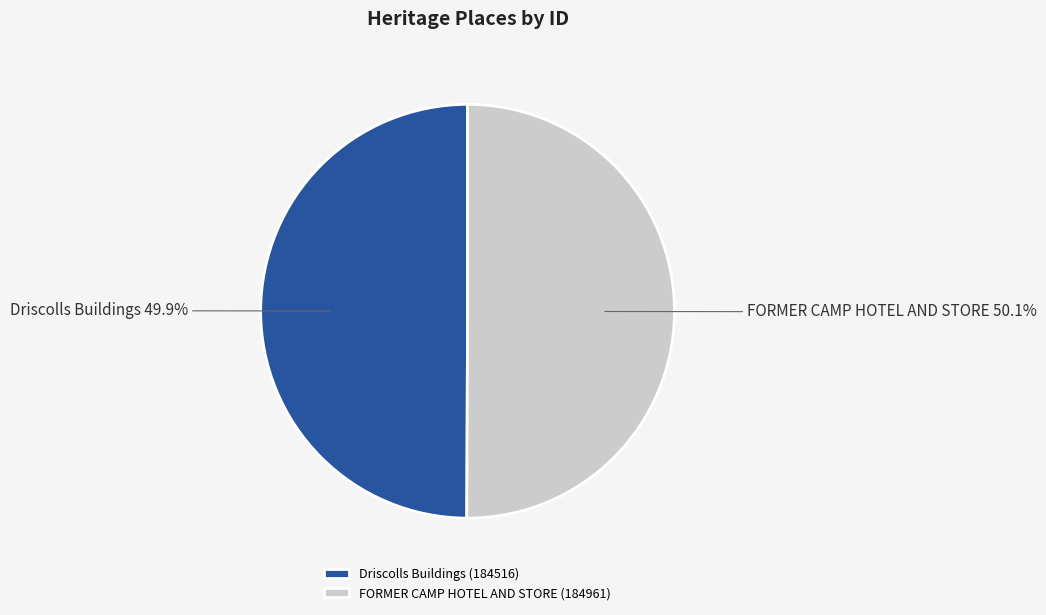

Is there any slice that represents more than half of the pie?

Yes